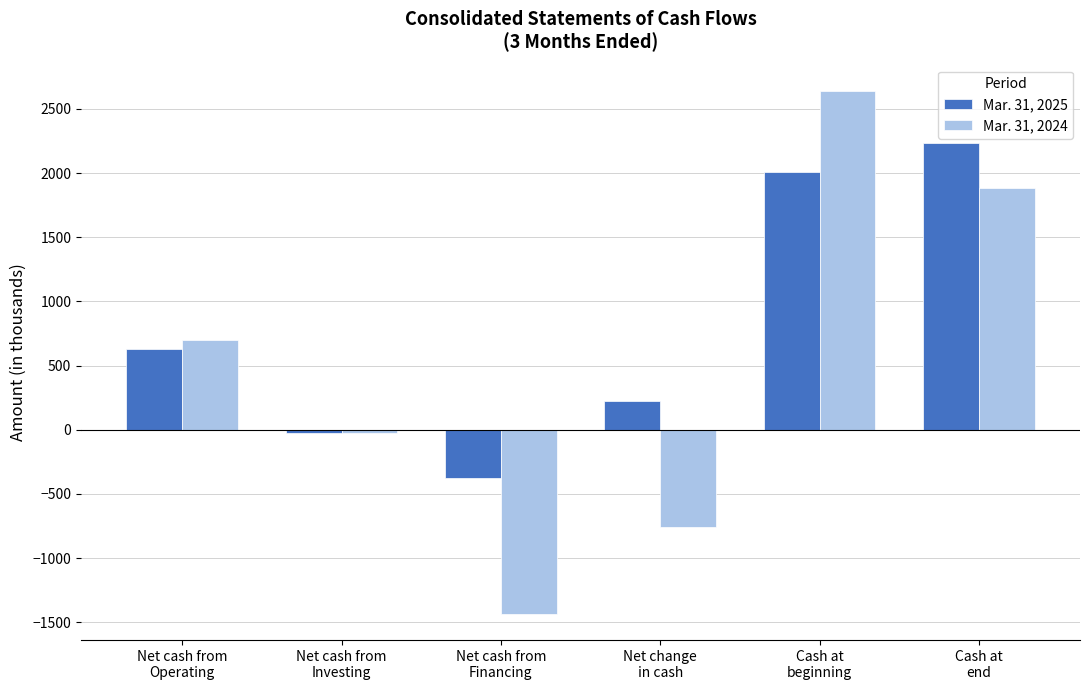

Which series has the widest spread of values?

Mar. 31, 2024